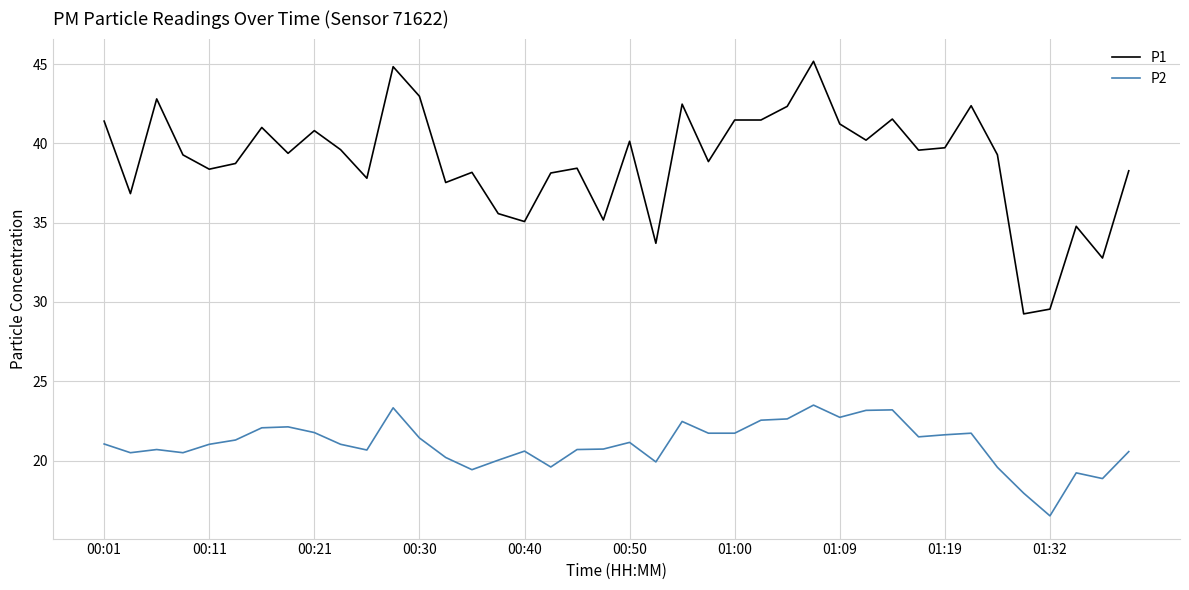

Which series has the largest total across all categories?

P1